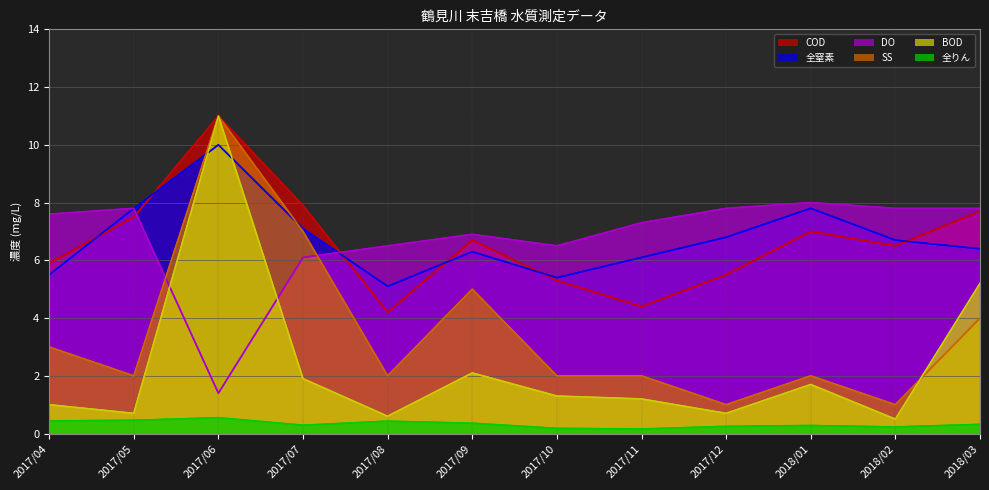

At which label does 全窒素 first exceed 6?

2017/05